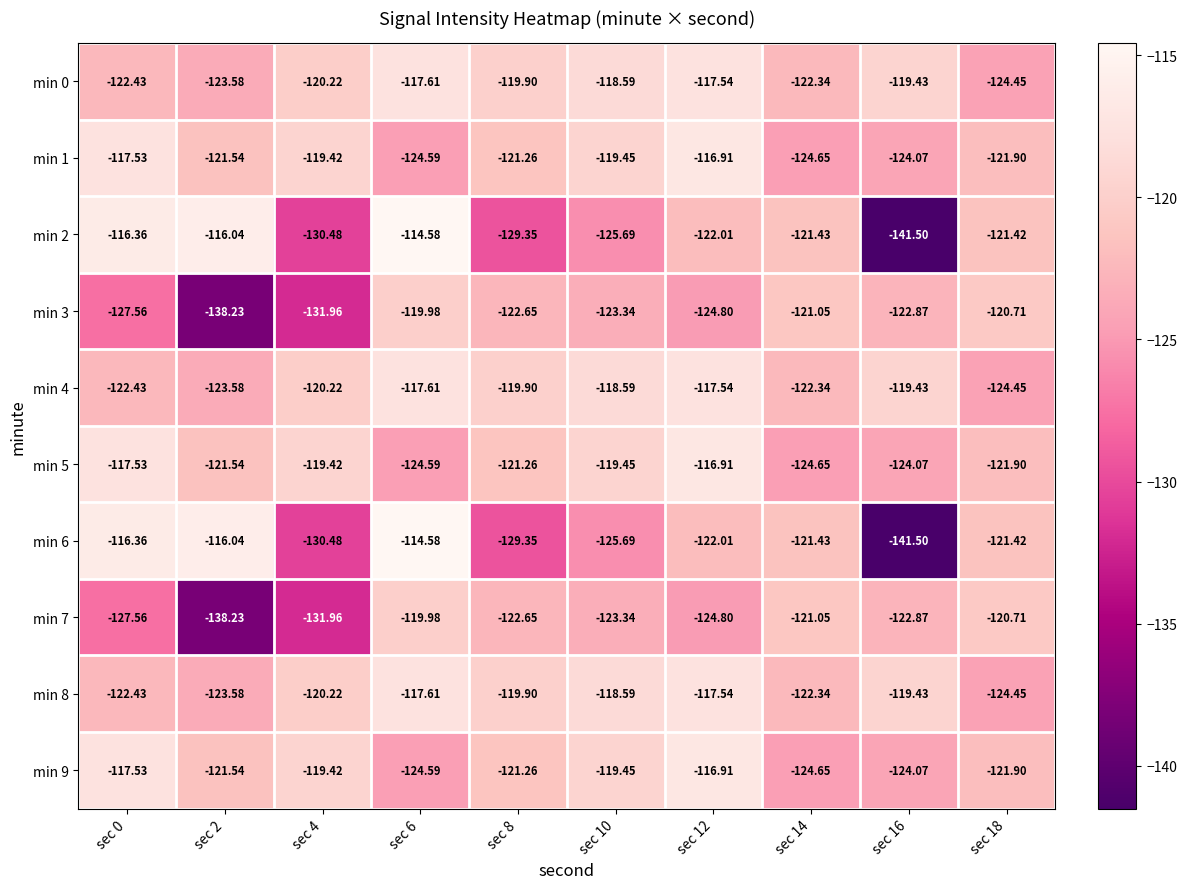

Is the value of min 3 at sec 12 greater than the value of min 9 at sec 14?

No